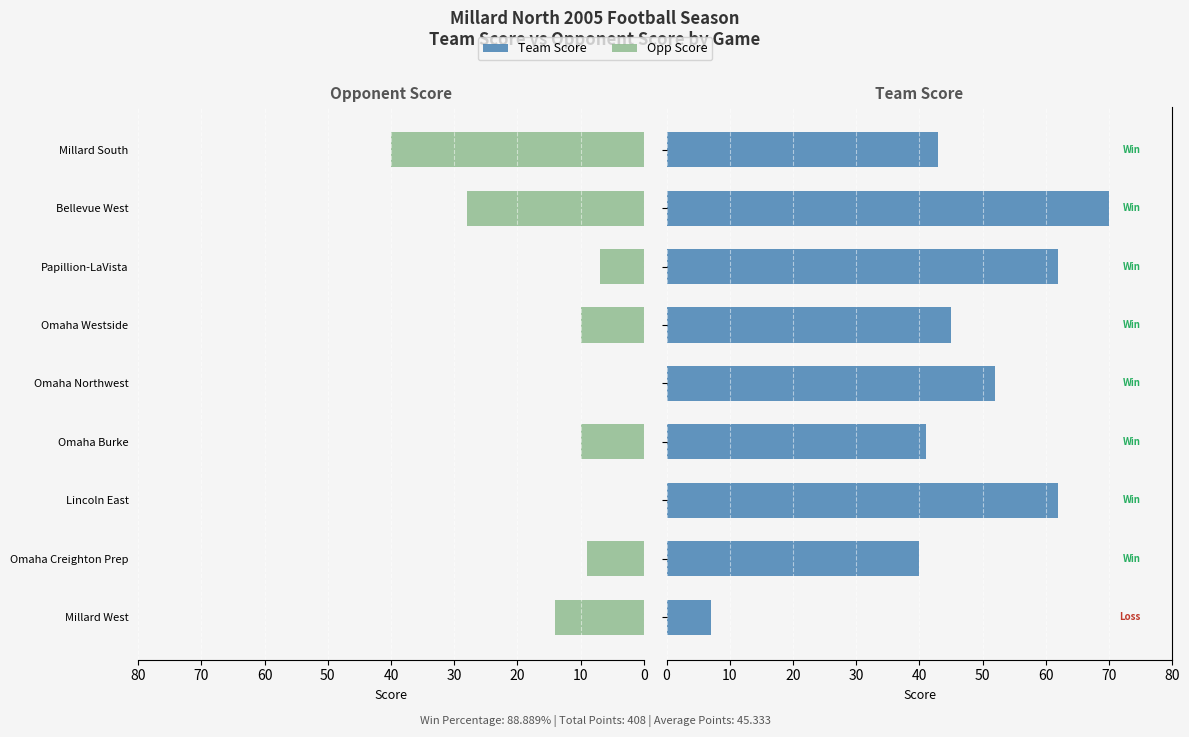

Reading right to left, list all the values displayed in this chart.

Opp Score: 40	28	7	10	0	10	0	9	14
Team Score: 43	70	62	45	52	41	62	40	7